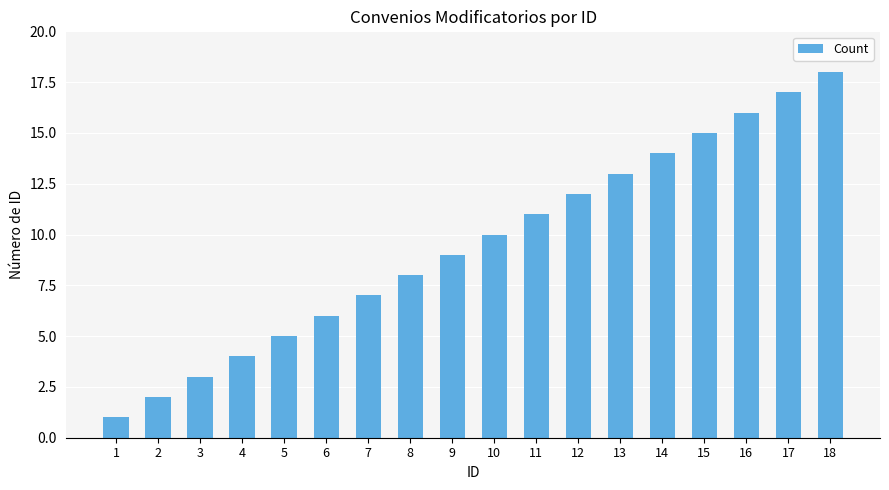

Which category has the lowest value across all series?

1